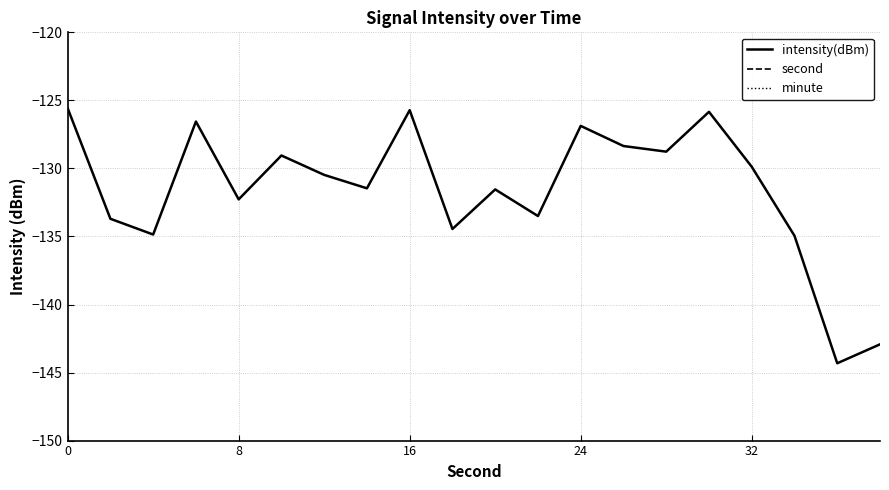

What is the sum of all intensity(dBm) values?

-2631.1